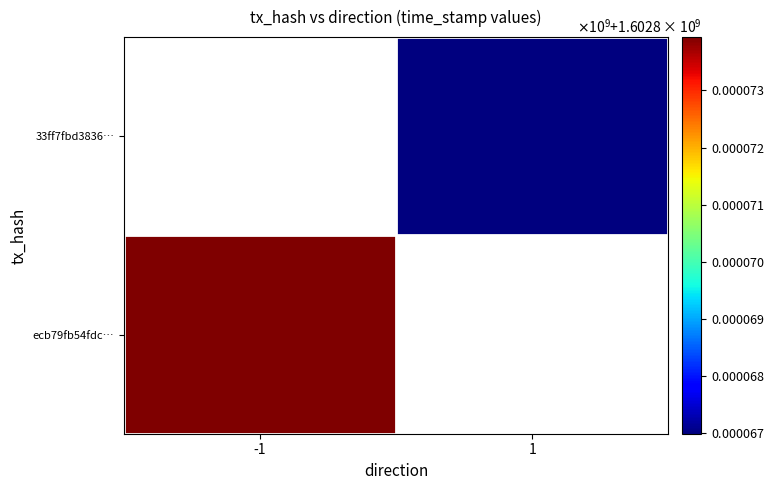

At which label does 33ff7fbd3836… reach its minimum?

-1